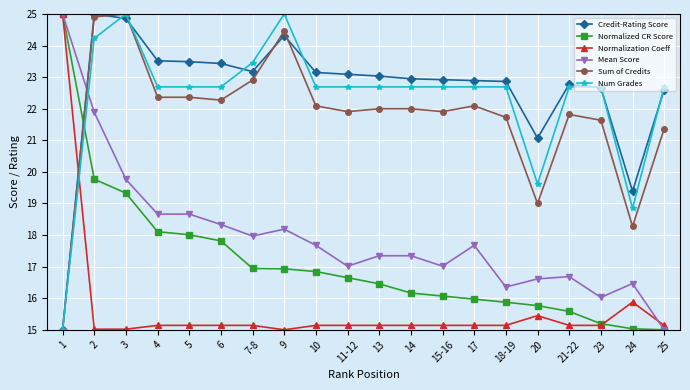

What is the lowest value of the Normalization Coeff series?

15.0